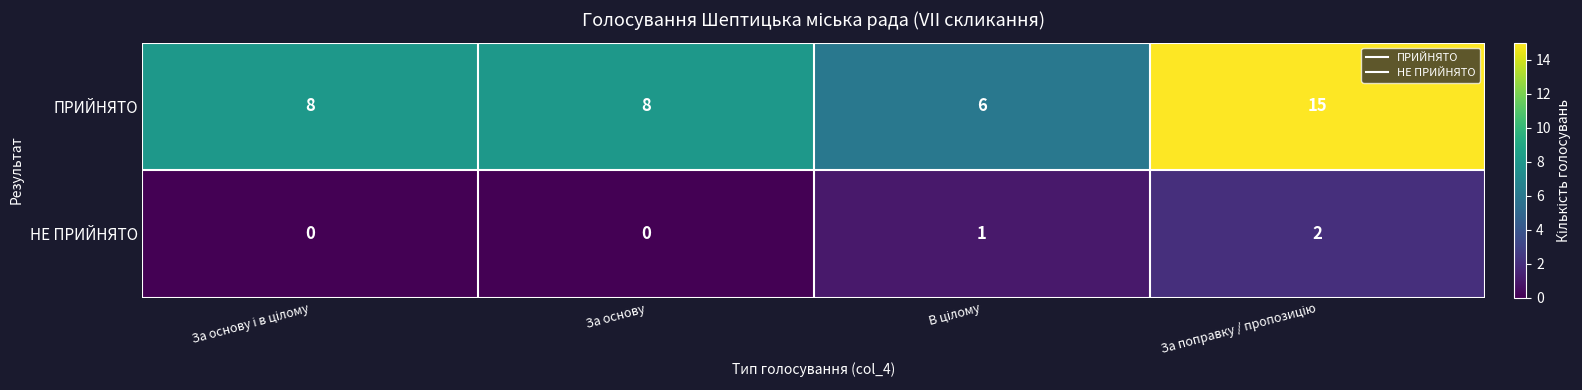

Which series has the largest total across all categories?

ПРИЙНЯТО